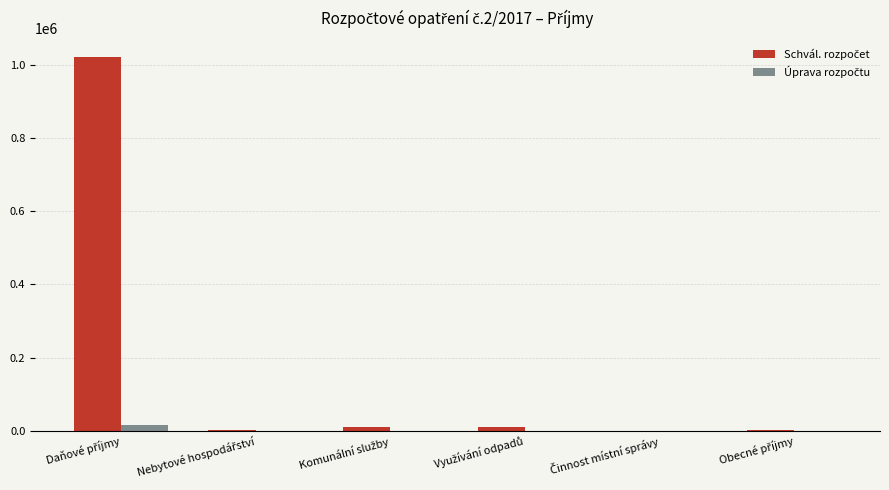

Which series has the widest spread of values?

Schvál. rozpočet